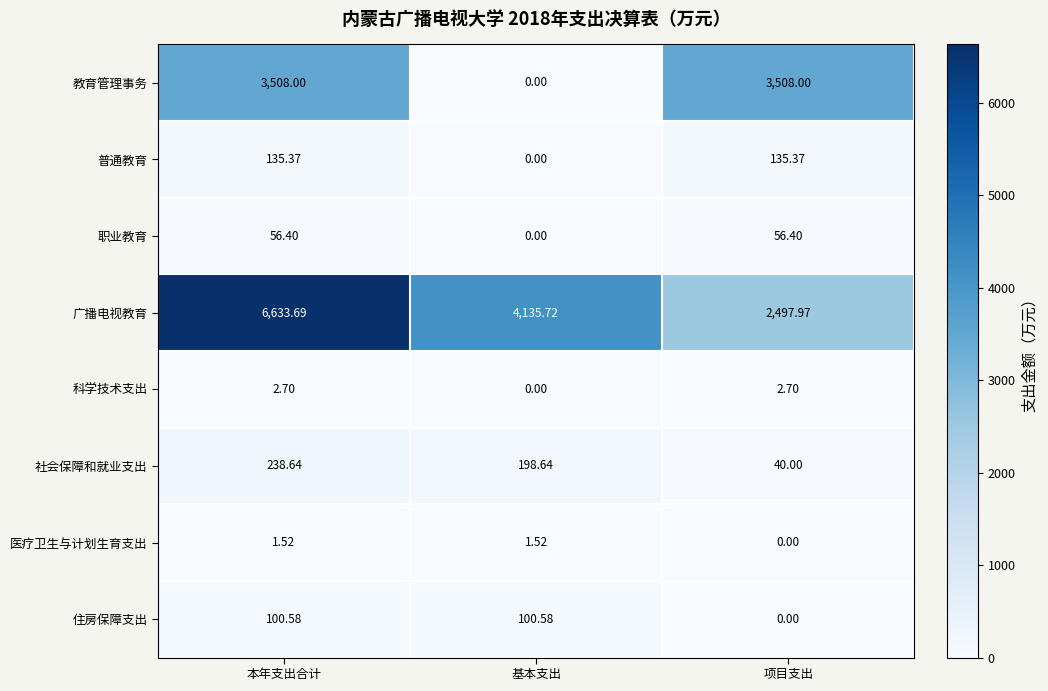

Which series has the widest spread of values?

广播电视教育